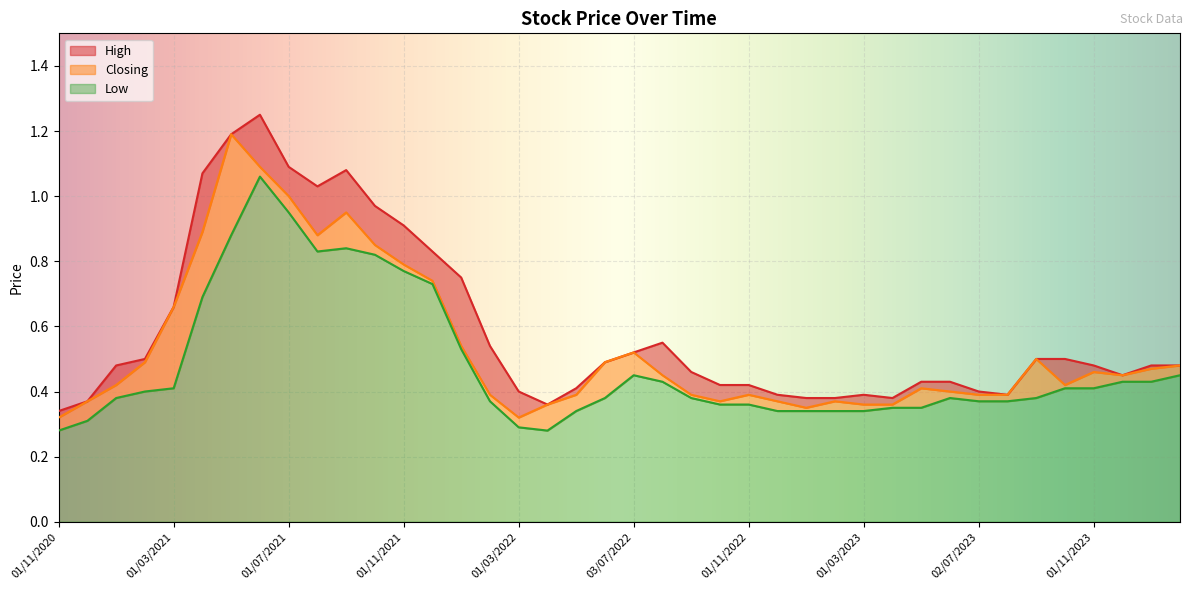

Which series has the largest range (max minus min)?

High